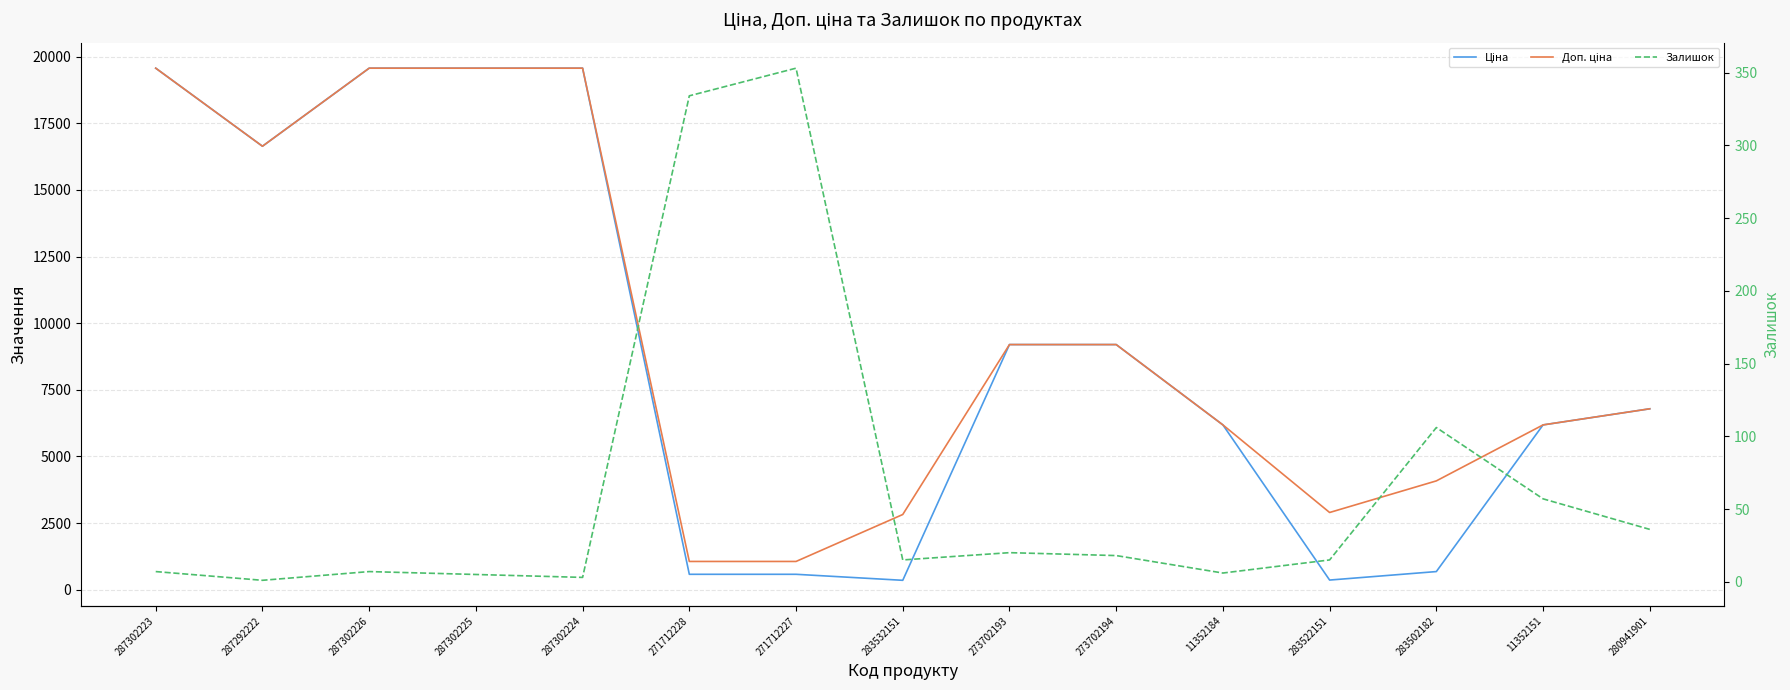

Which series has the largest range (max minus min)?

Ціна